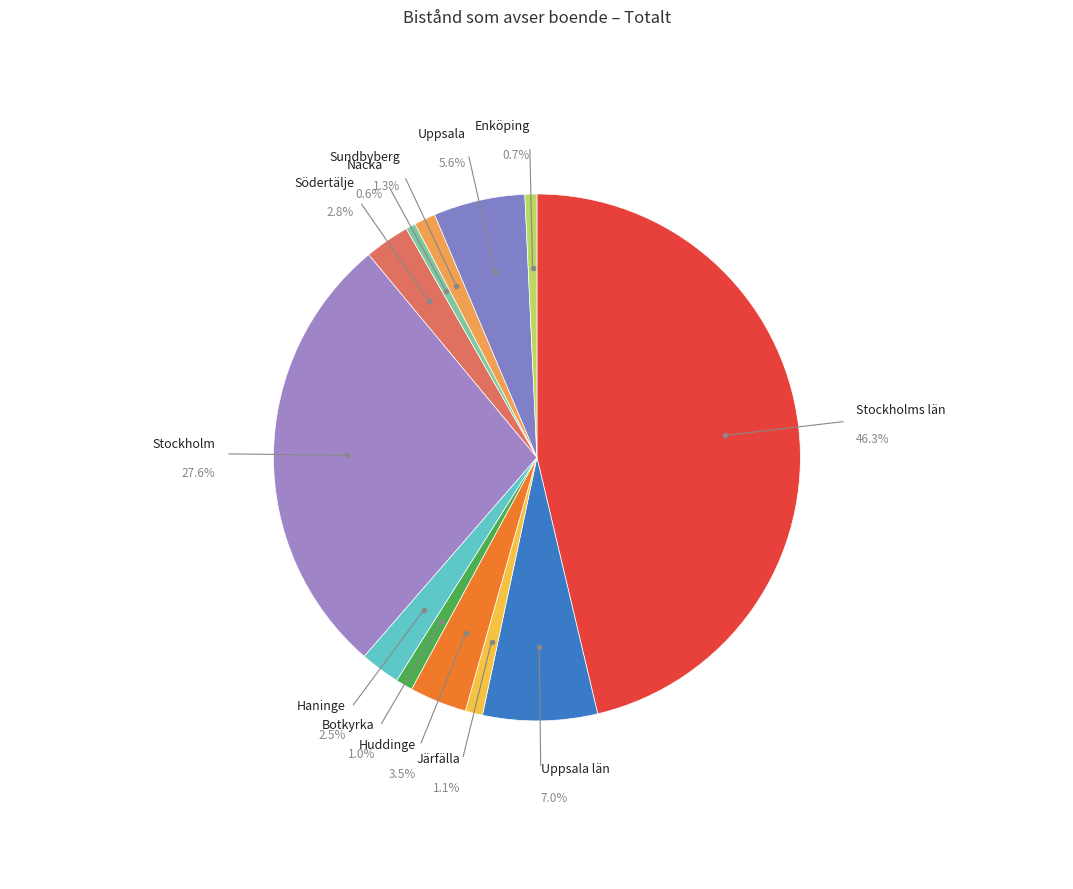

What percentage is NOT represented by Järfälla?

98.9%